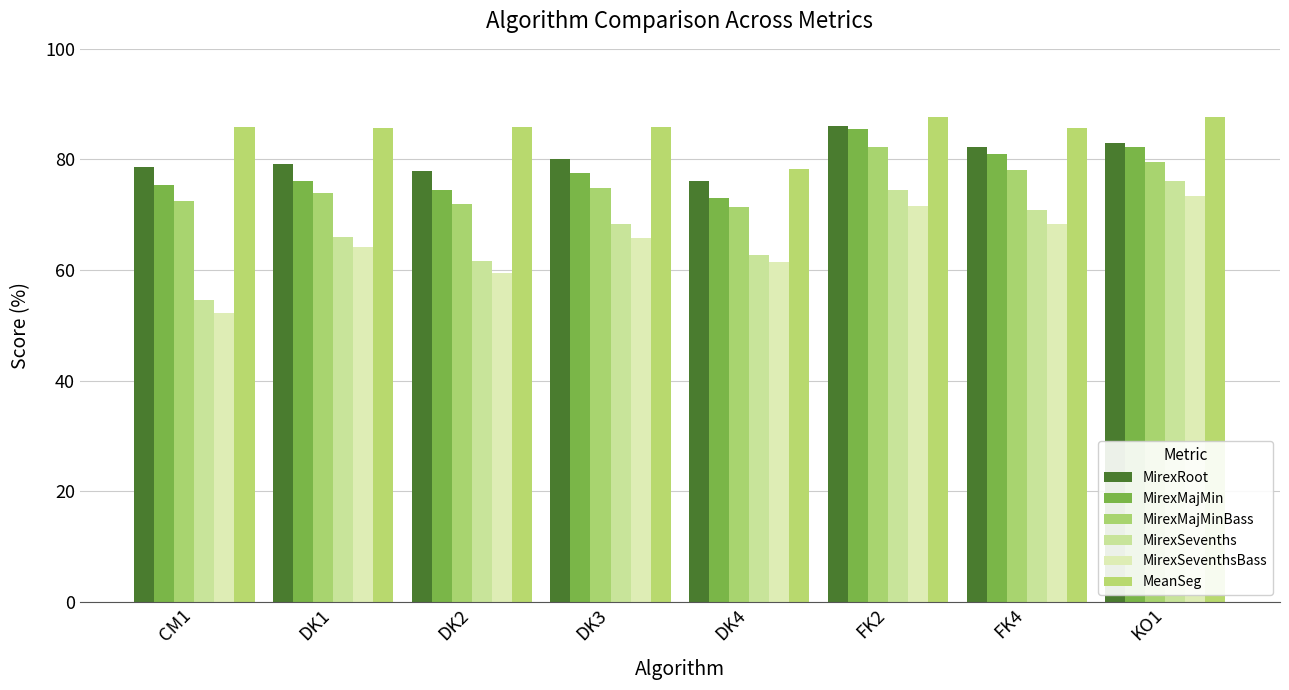

Which series changed the most between CM1 and FK2?

MirexSevenths